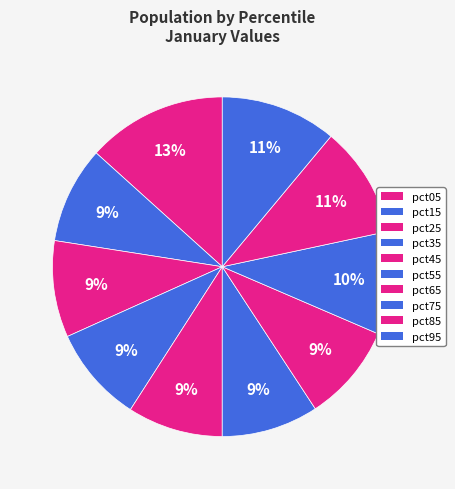

What is the largest slice in the pie chart?

pct05